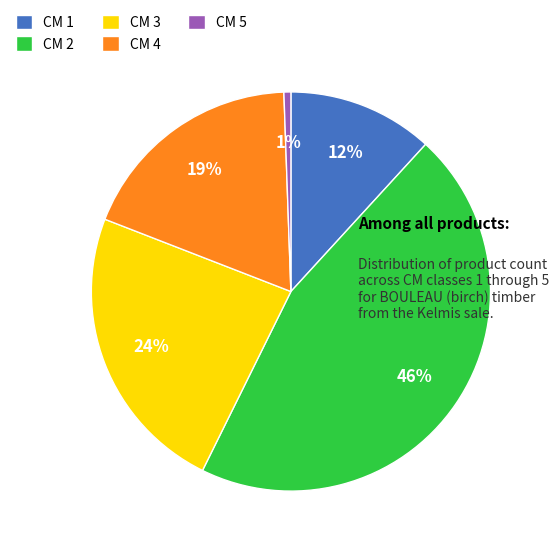

What is the smallest slice in the pie chart?

CM 5